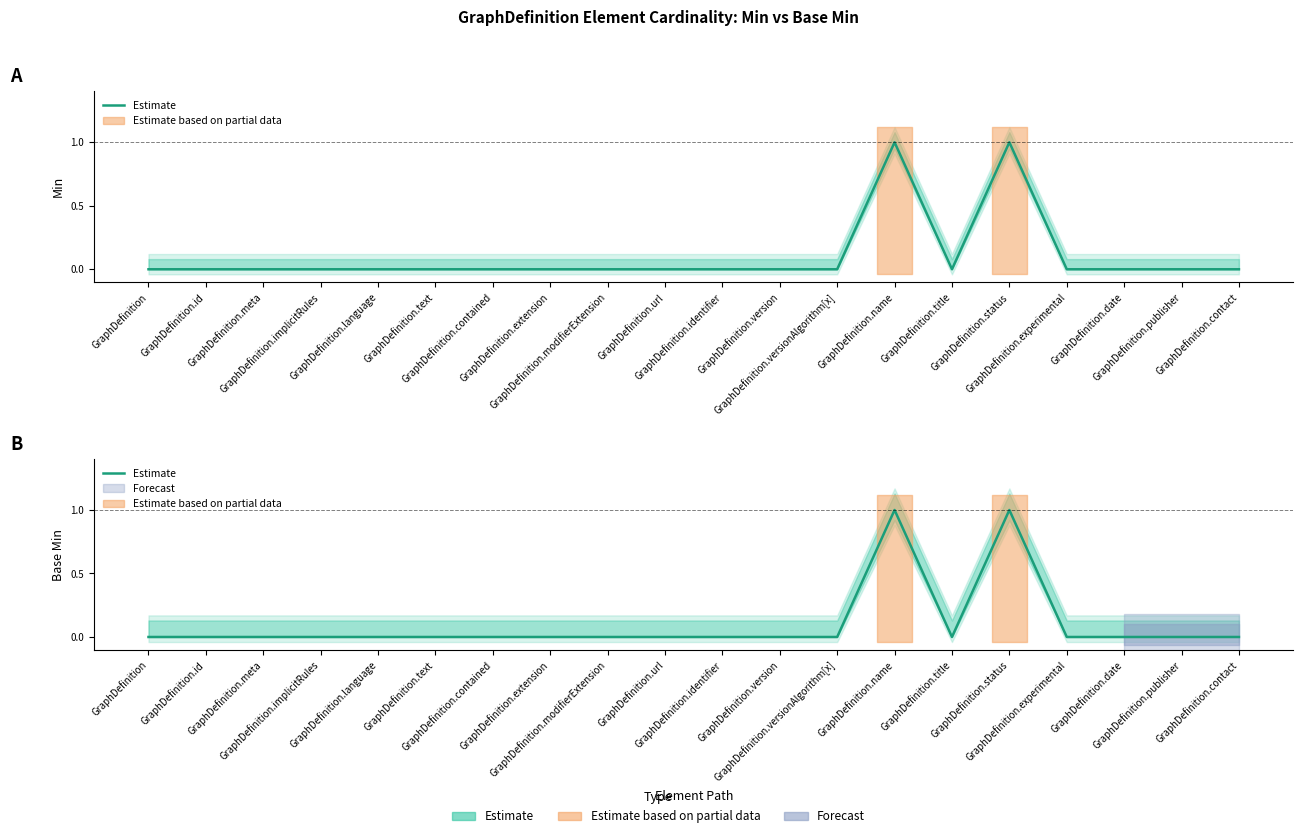

Reading left to right, what are all the values shown in this chart?

0	0	0	0	0	0	0	0	0	0	0	0	0	1	0	1	0	0	0	0